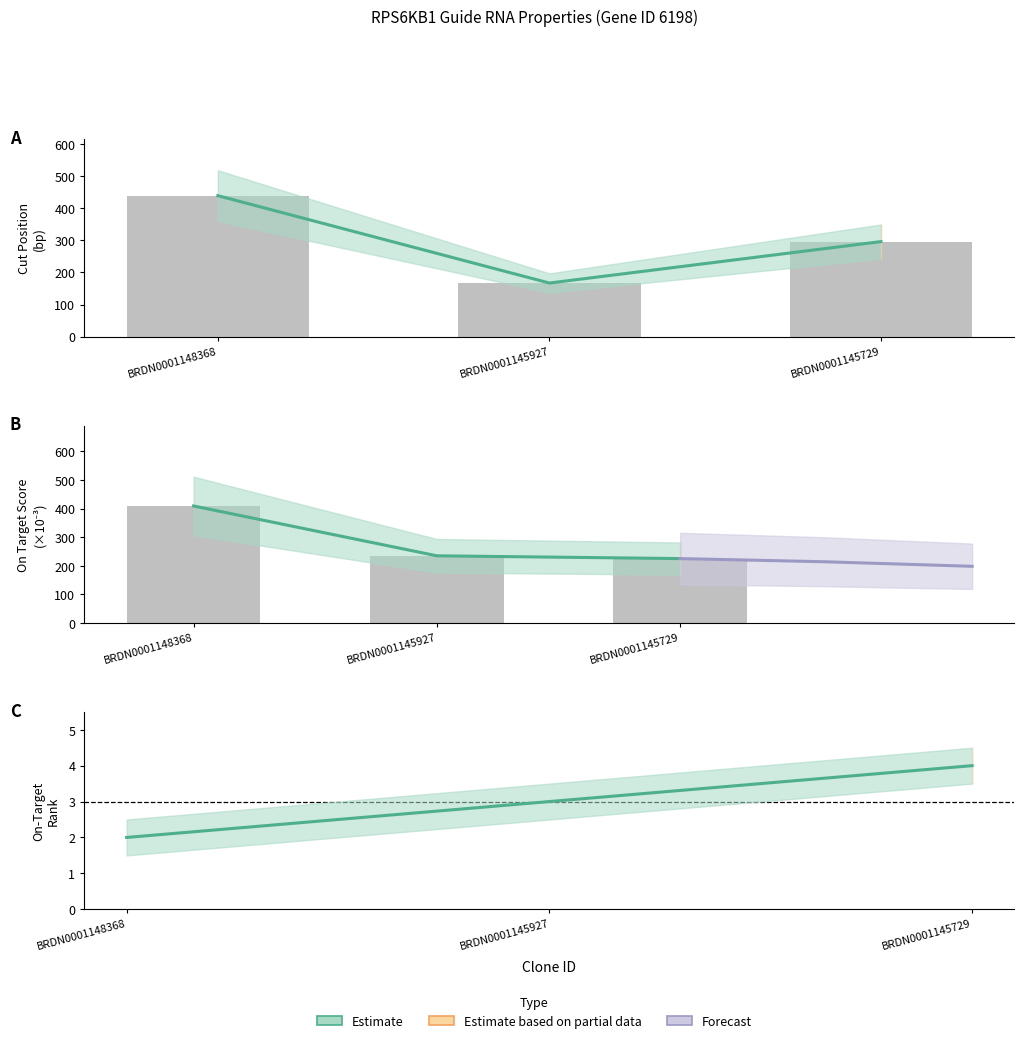

What is the spread (max minus min) of values at BRDN0001148368?

223.1